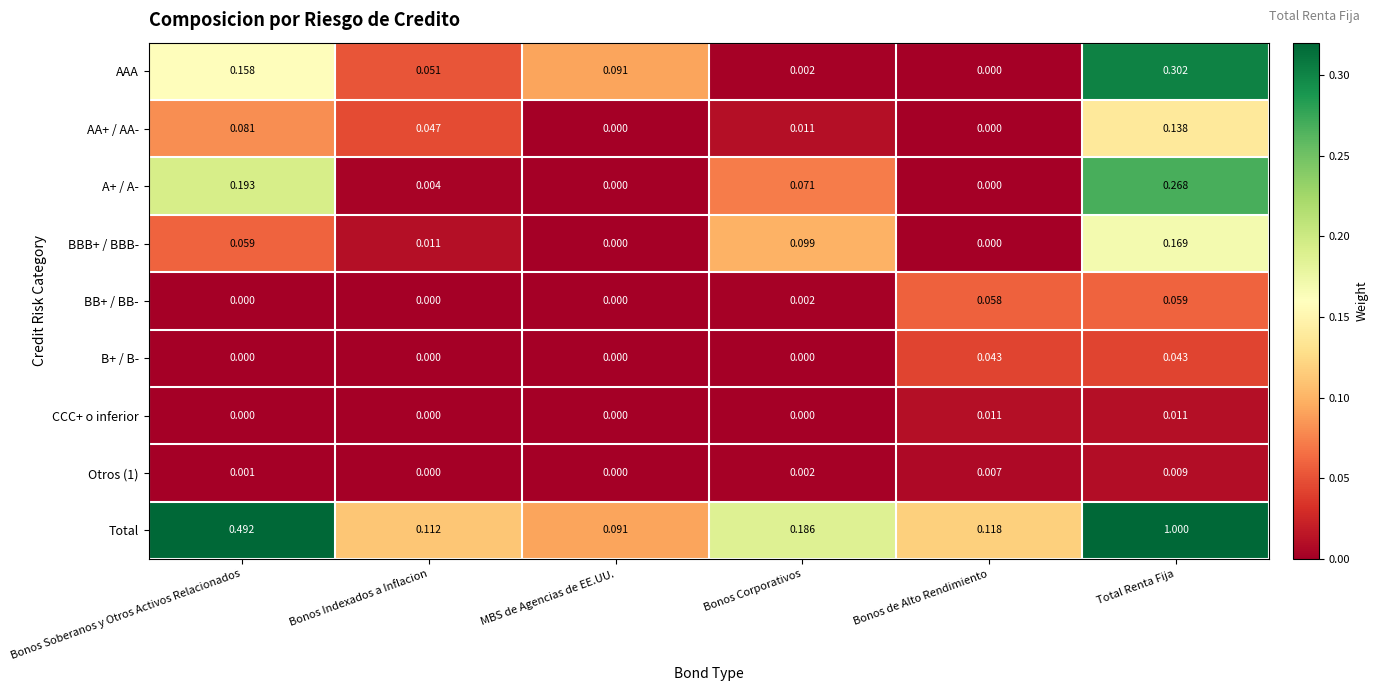

Between Bonos Soberanos y Otros Activos Relacionados and Bonos de Alto Rendimiento, which series saw the biggest shift?

Total